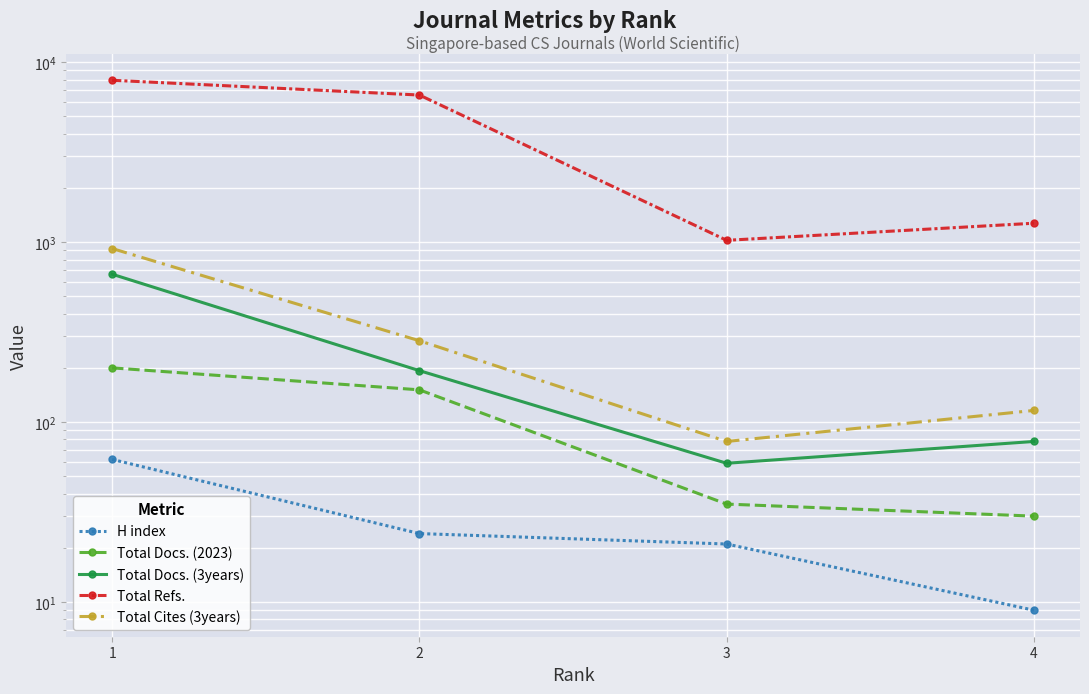

True or false: Total Docs. (3years) and H index intersect in this chart.

False